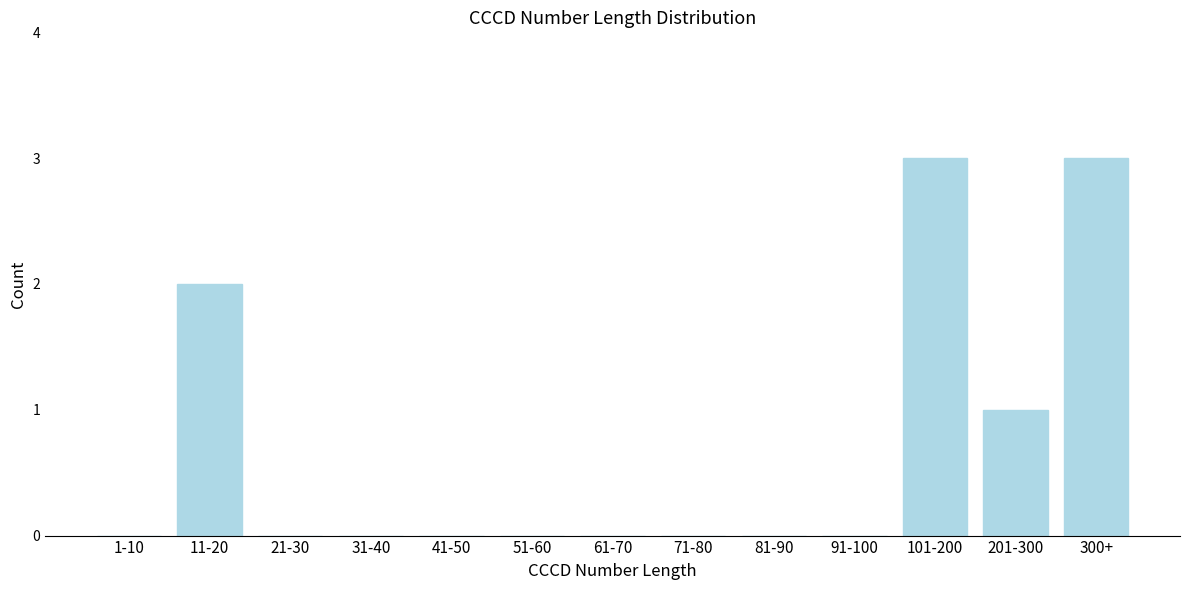

Reading left to right, extract all data points from this chart.

1-10=0	11-20=2	21-30=0	31-40=0	41-50=0	51-60=0	61-70=0	71-80=0	81-90=0	91-100=0	101-200=3	201-300=1	300+=3